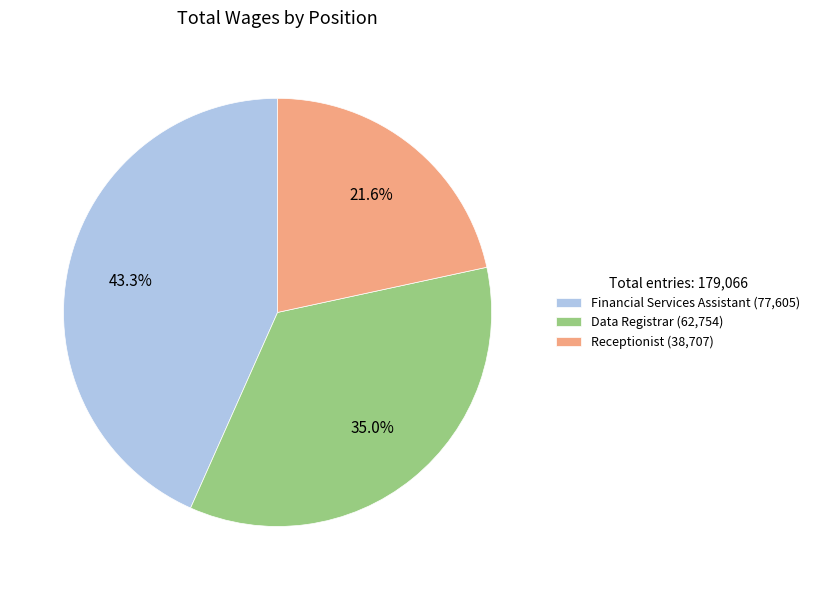

What is the ratio of the value at Data Registrar to the value at Financial Services Assistant?

0.8